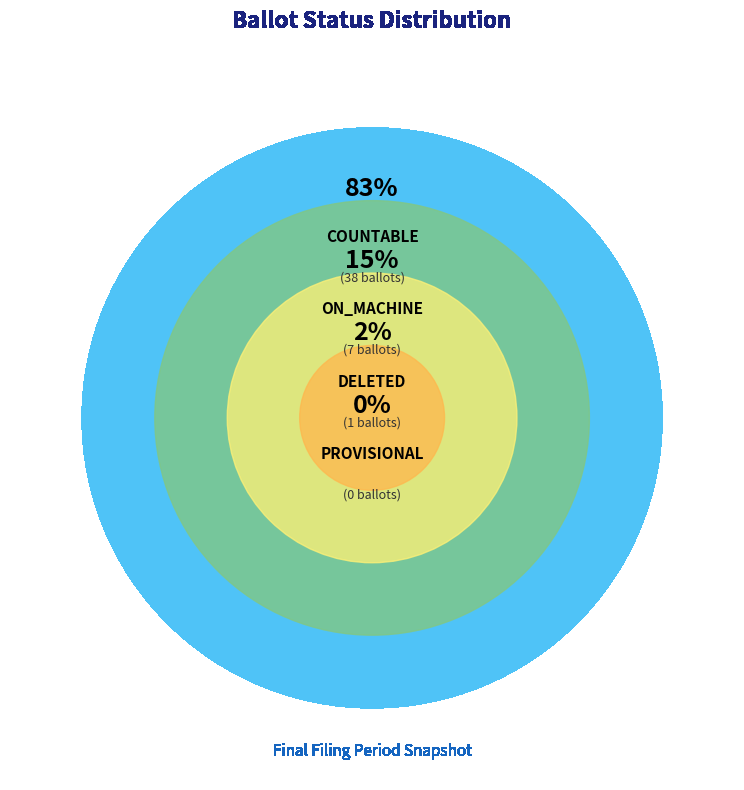

Which slice is the largest?

COUNTABLE